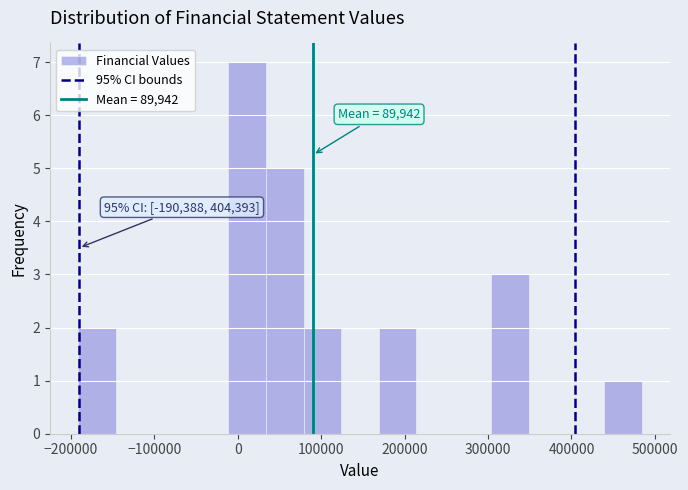

Which range on the x-axis has the tallest bar?

-10000 to 30000